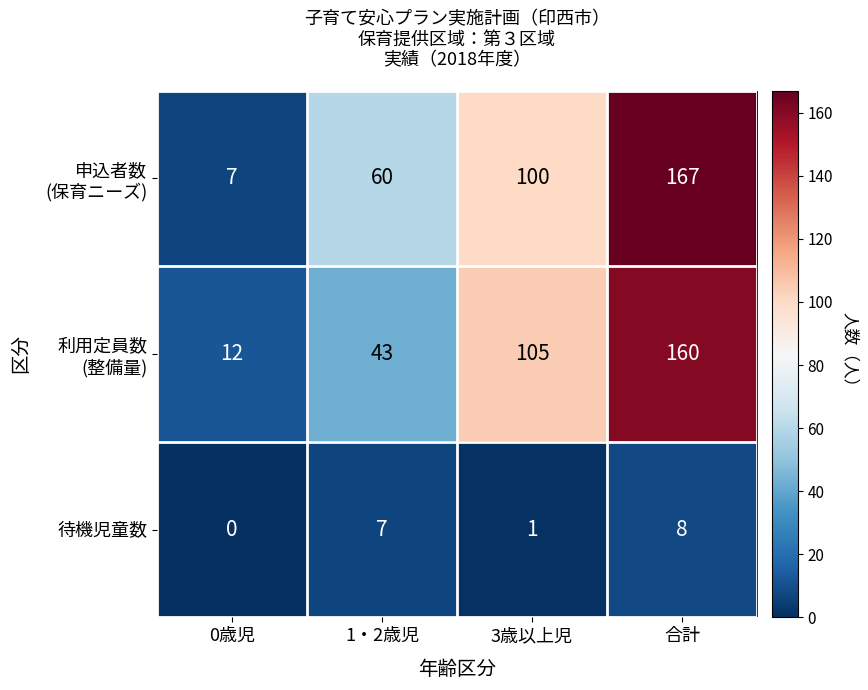

What is the approximate value of 待機児童数 at 1・2歳児?

7